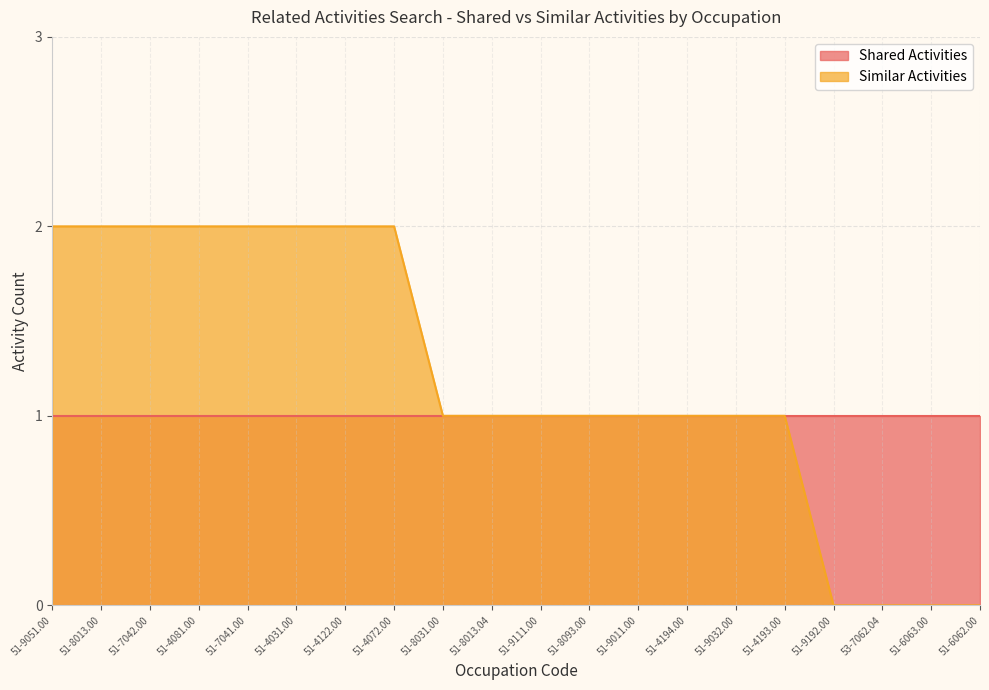

The value at 51-6063.00 is 0. True or false?

True